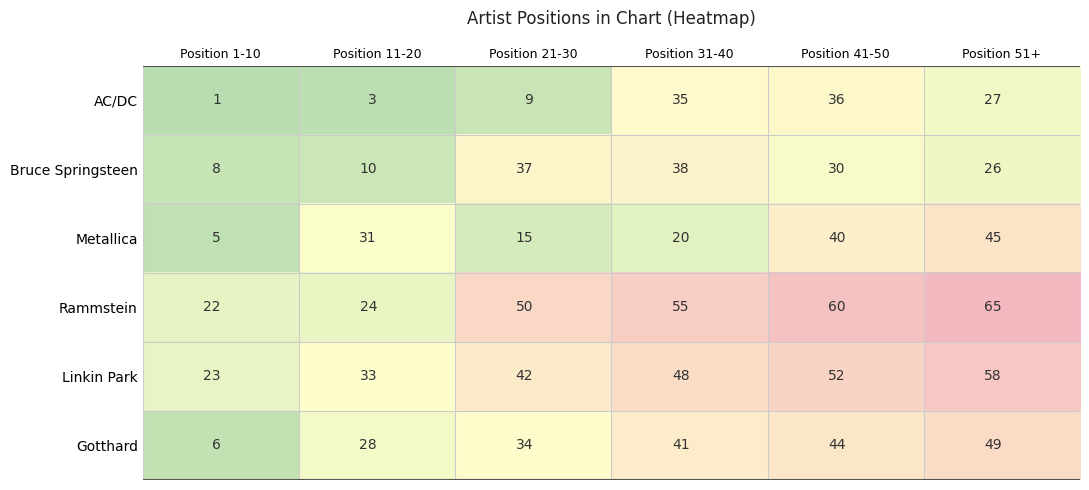

What is the highest value of the Linkin Park series?

58